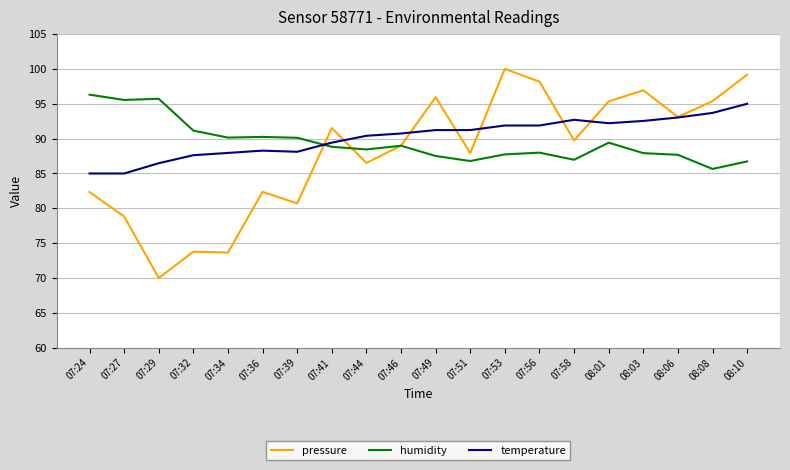

What is the difference between the maximum and minimum values in the pressure series?

30.0